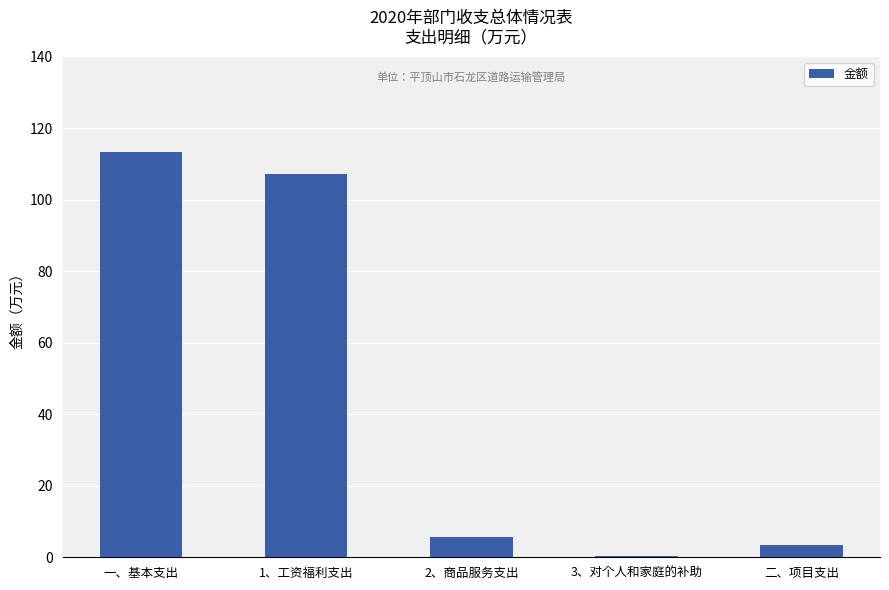

Rank the categories by value from lowest to highest.

3、对个人和家庭的补助, 二、项目支出, 2、商品服务支出, 1、工资福利支出, 一、基本支出